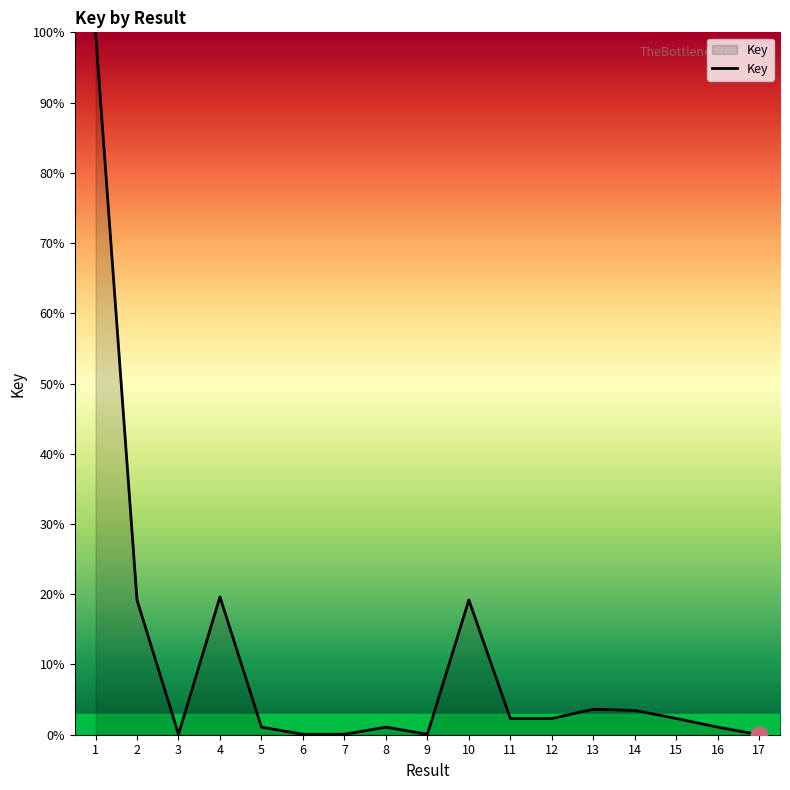

What is the greatest value displayed?

100.0